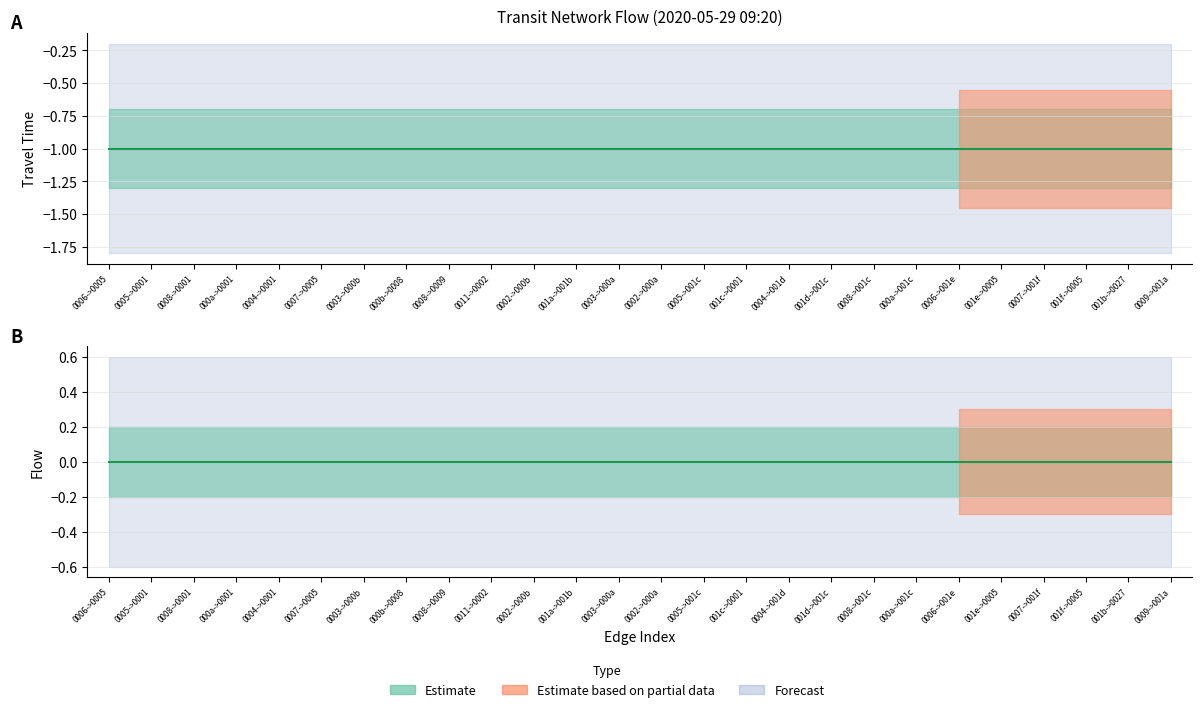

The travel_time series shows -1 at 10. True or false?

True